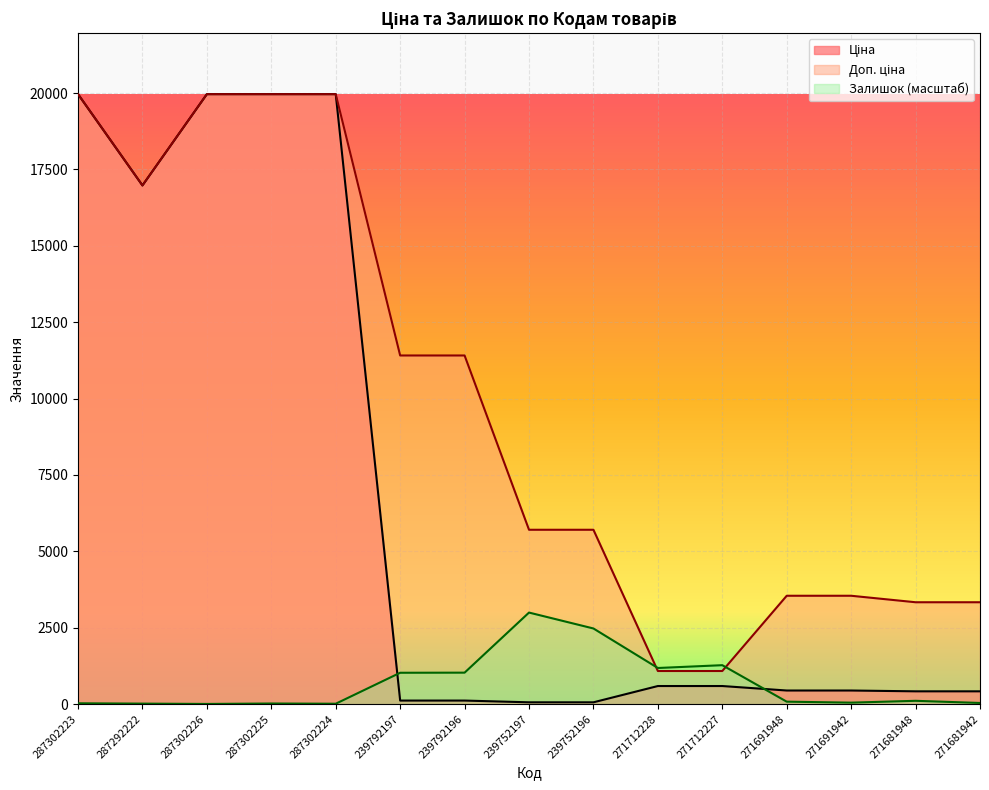

What is the label of the 7th point from the right?

239752196